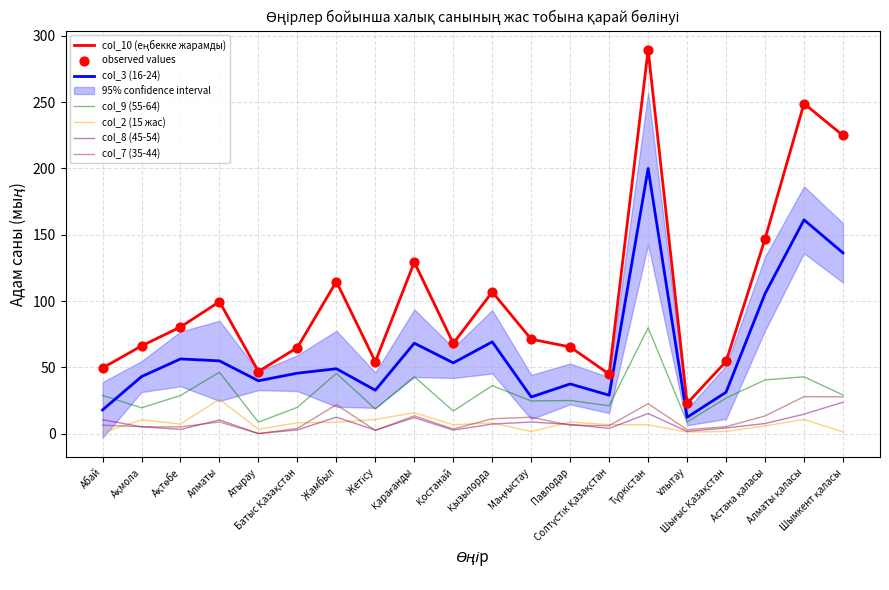

At how many categories does at least one series exceed 174?

3